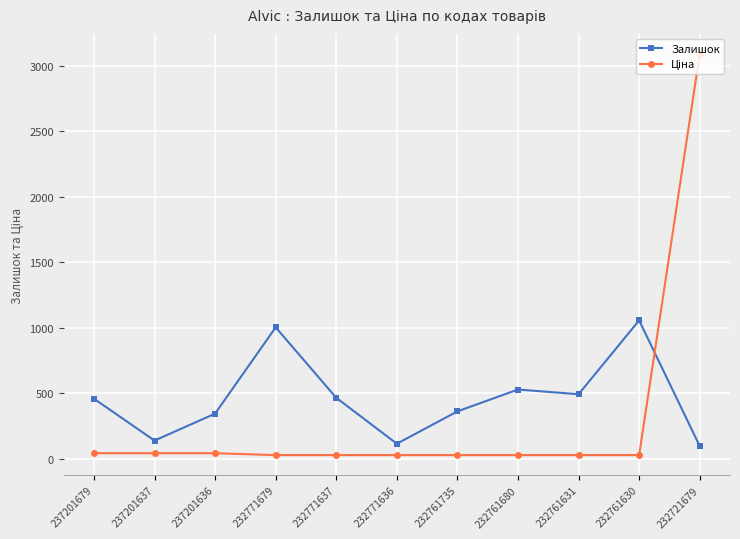

Does the chart have visible grid lines?

Yes